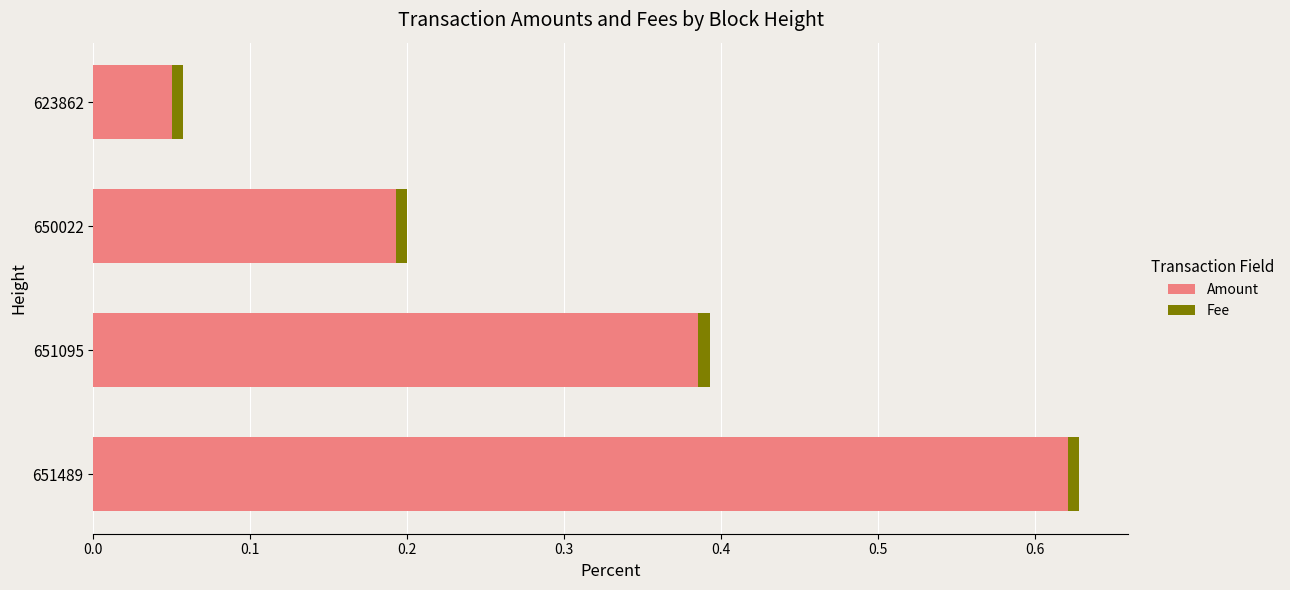

At which category is the sum across all series the highest?

651489